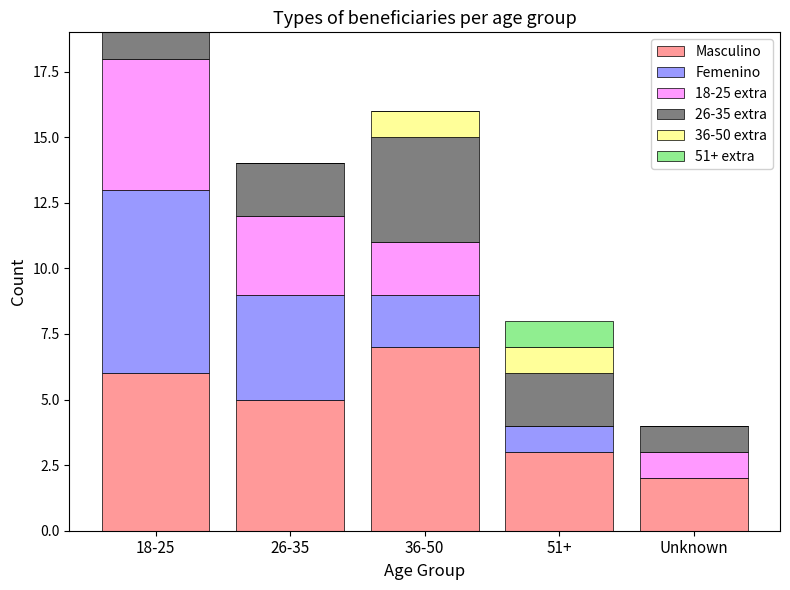

What is the sum of the Masculino values at 51+ and 26-35?

8